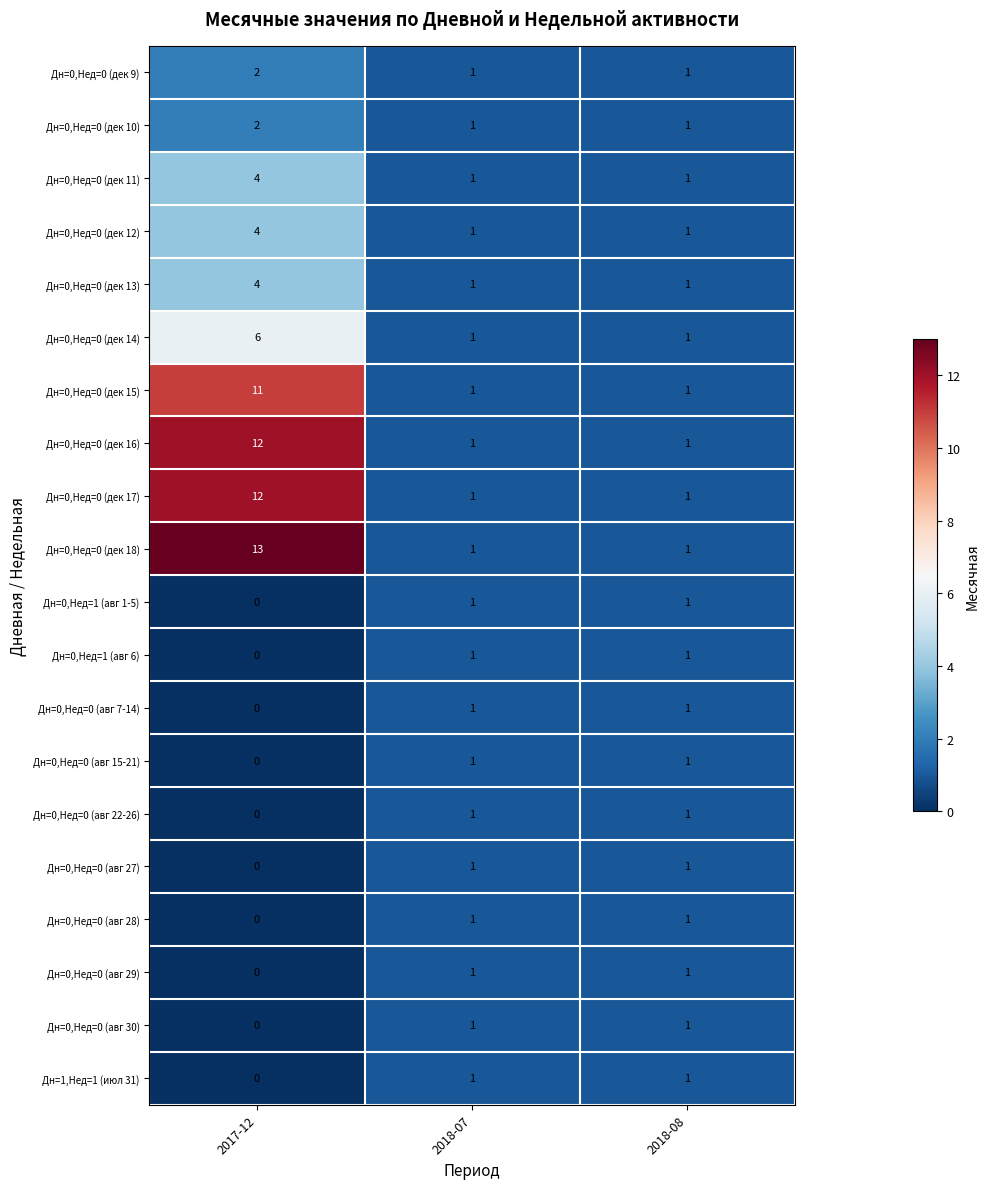

How many categories are shown in the chart?

3